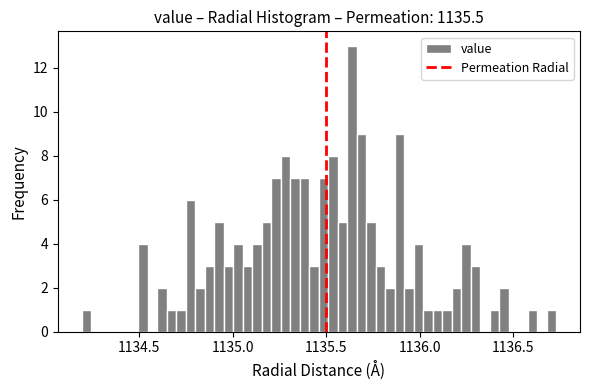

Read against the x-axis, roughly where is the centre of the tallest bar?

1135.65